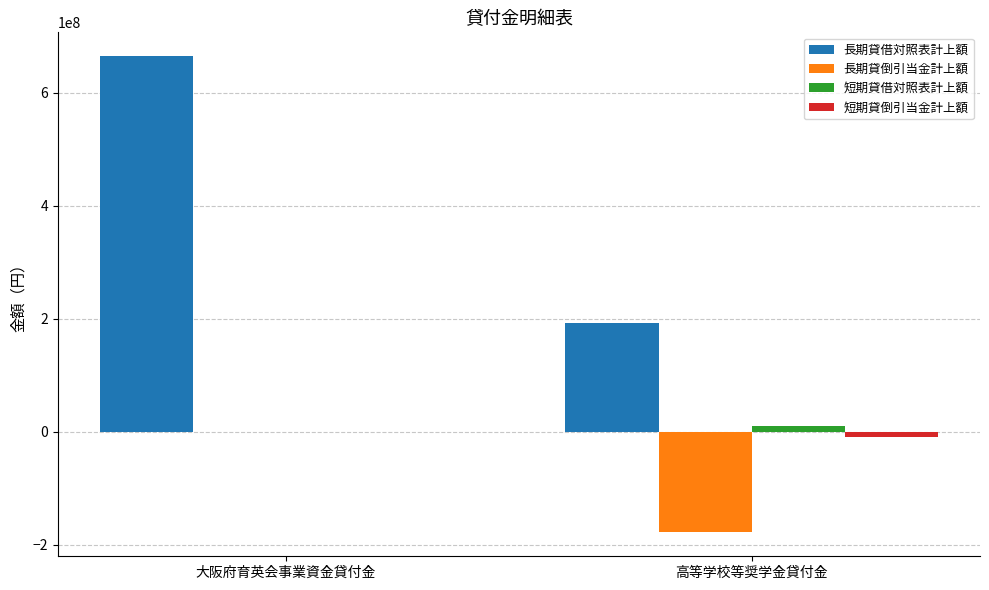

Which series has the largest range (max minus min)?

長期貸借対照表計上額